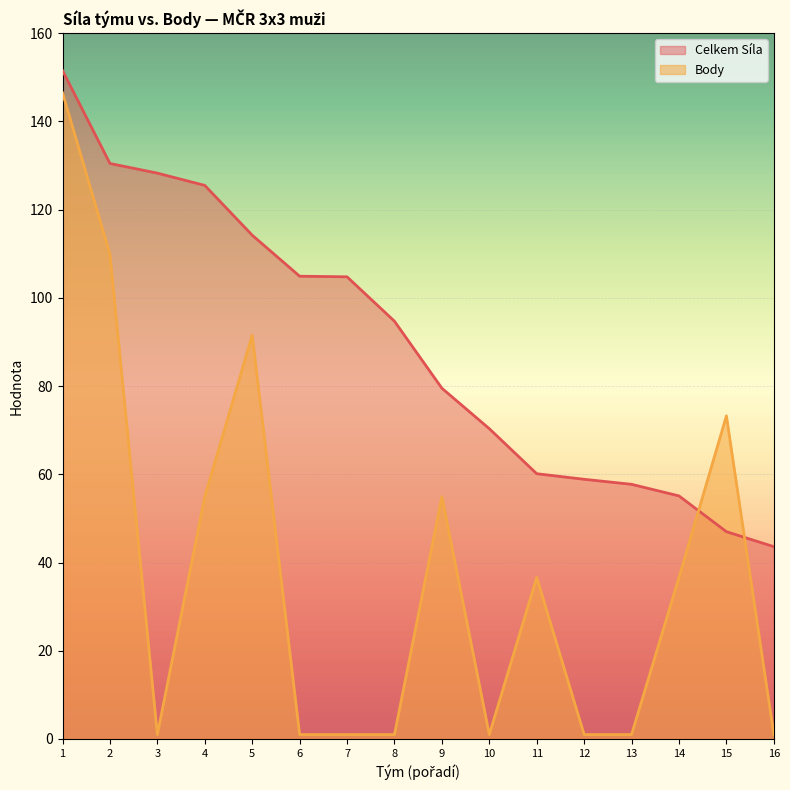

How many interior local valleys does the Body series have?

2